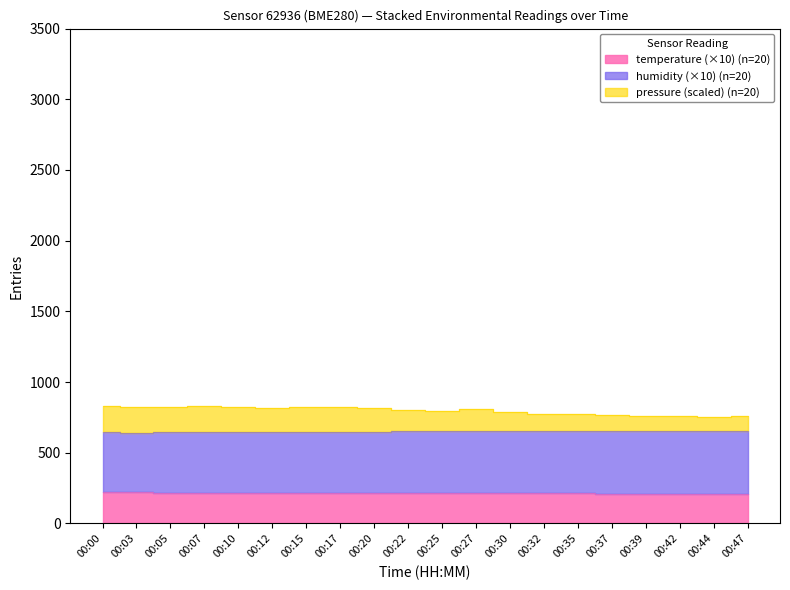

At which label is humidity closest to 649?

00:20